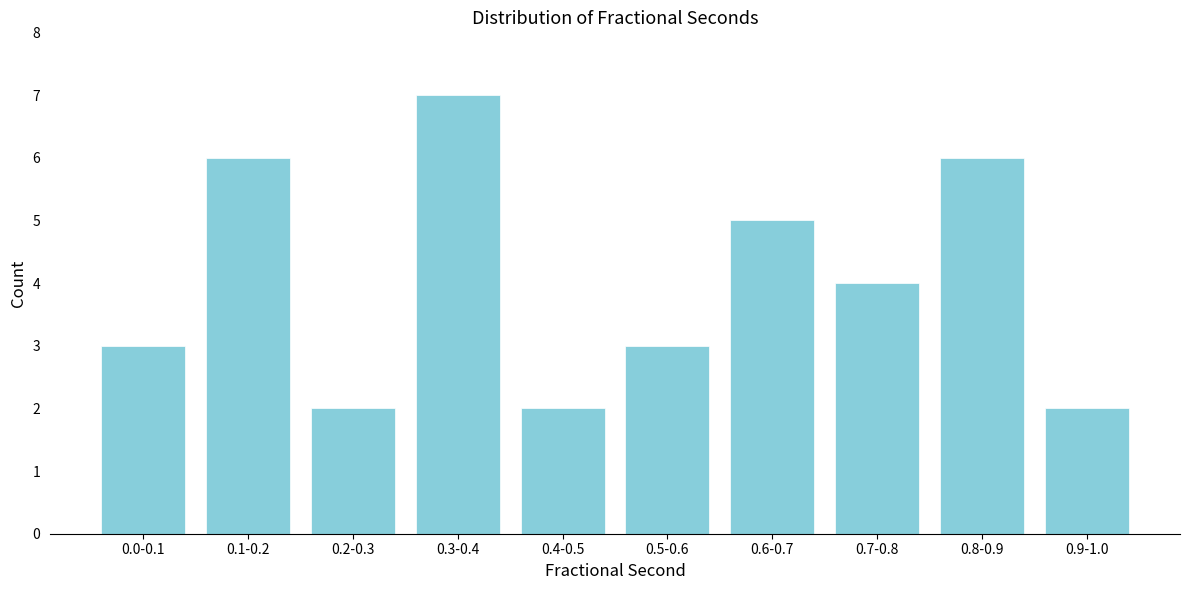

Reading left to right, transcribe all the data shown in this chart.

0.0-0.1=3	0.1-0.2=6	0.2-0.3=2	0.3-0.4=7	0.4-0.5=2	0.5-0.6=3	0.6-0.7=5	0.7-0.8=4	0.8-0.9=6	0.9-1.0=2